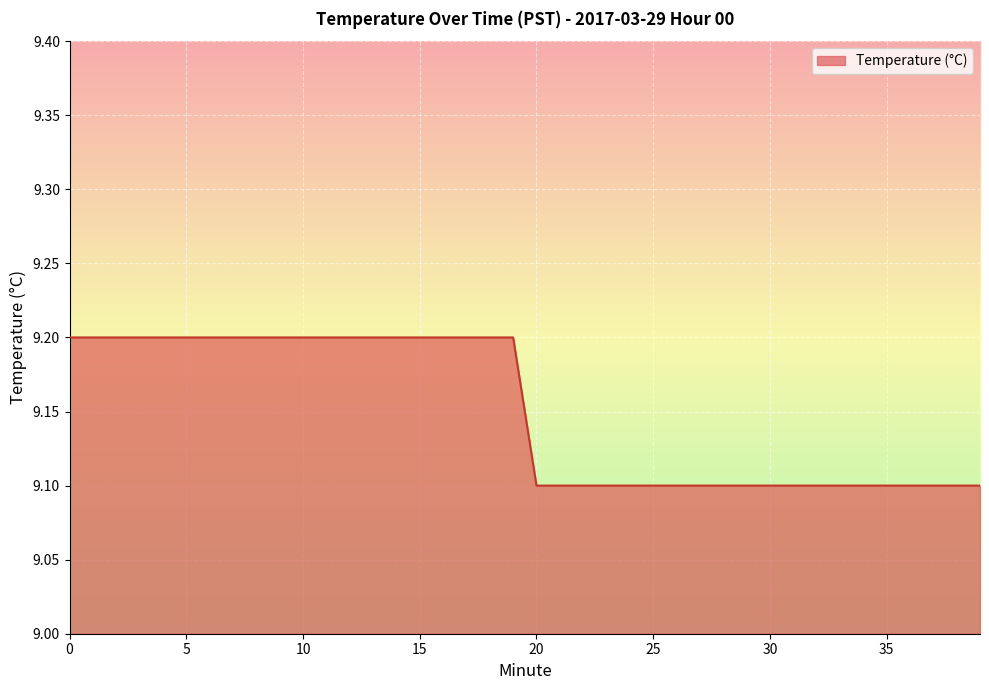

What is the maximum value shown in the chart?

9.2